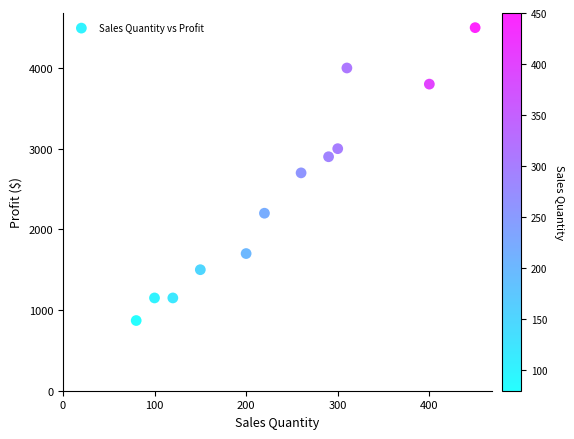

What is the average Y value?

2456